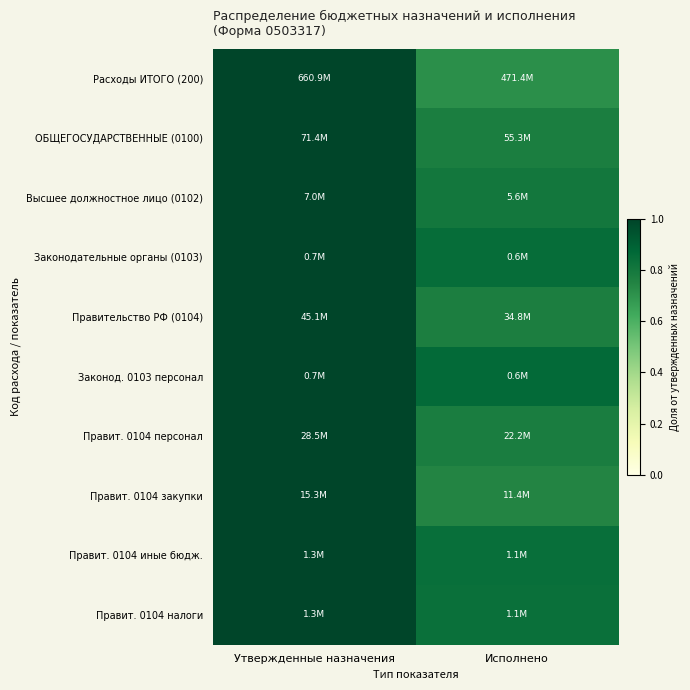

What is the total value across all series at Исполнено?

8.0